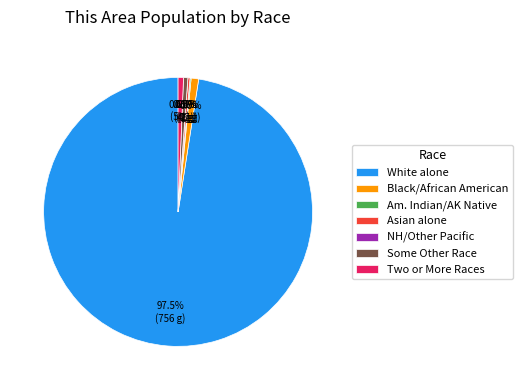

Count the number of slices in the pie.

7